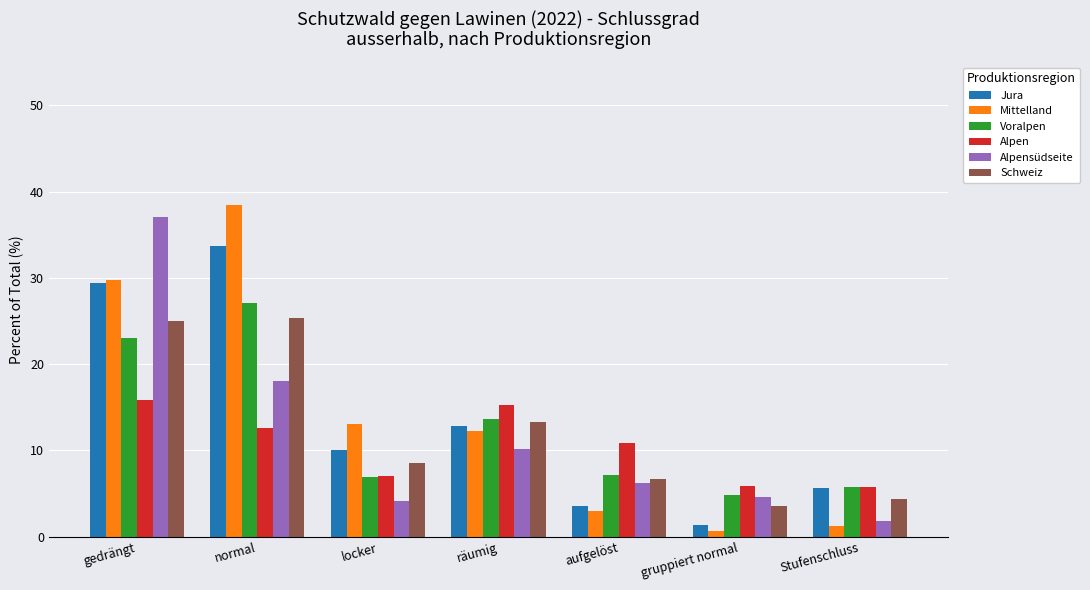

Which category has the highest value in the Voralpen series?

normal